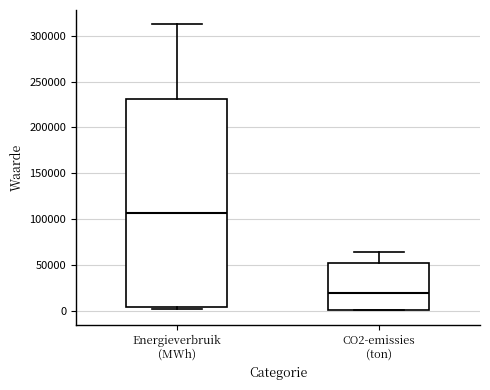

Where does the upper whisker of the box for Energieverbruik (MWh) end on the y-axis? The values are not printed on the chart, so give them approximately, as read against the axis.

315000